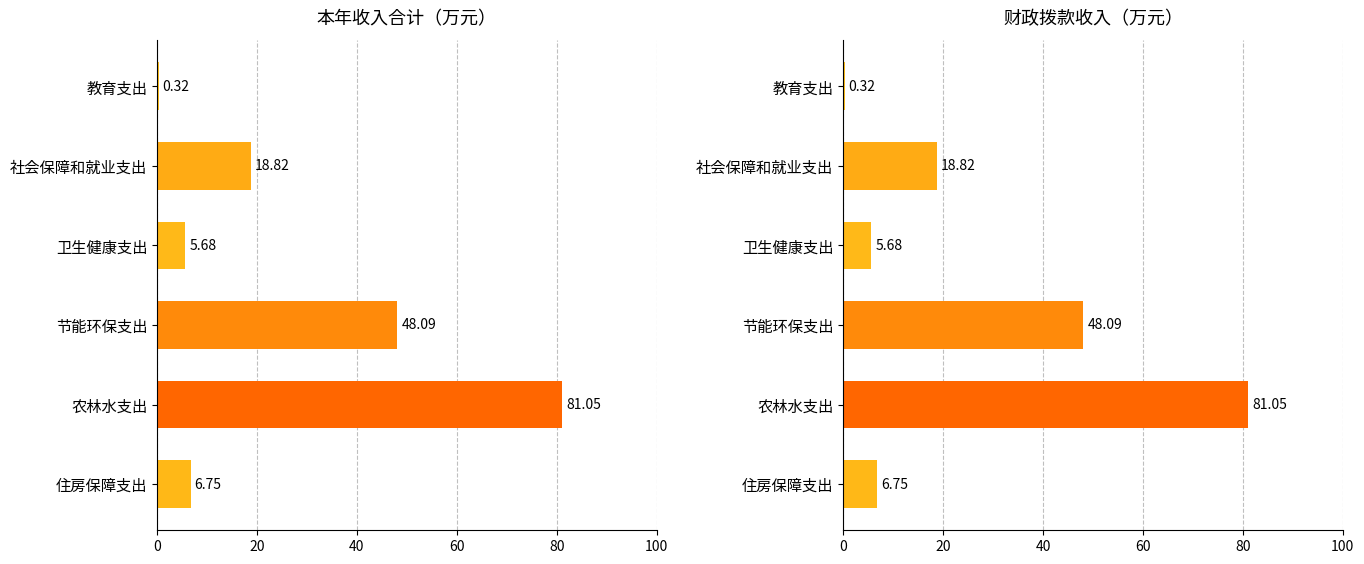

Reading left to right, transcribe all the data shown in this chart.

0.3	18.8	5.7	48.1	81.0	6.8